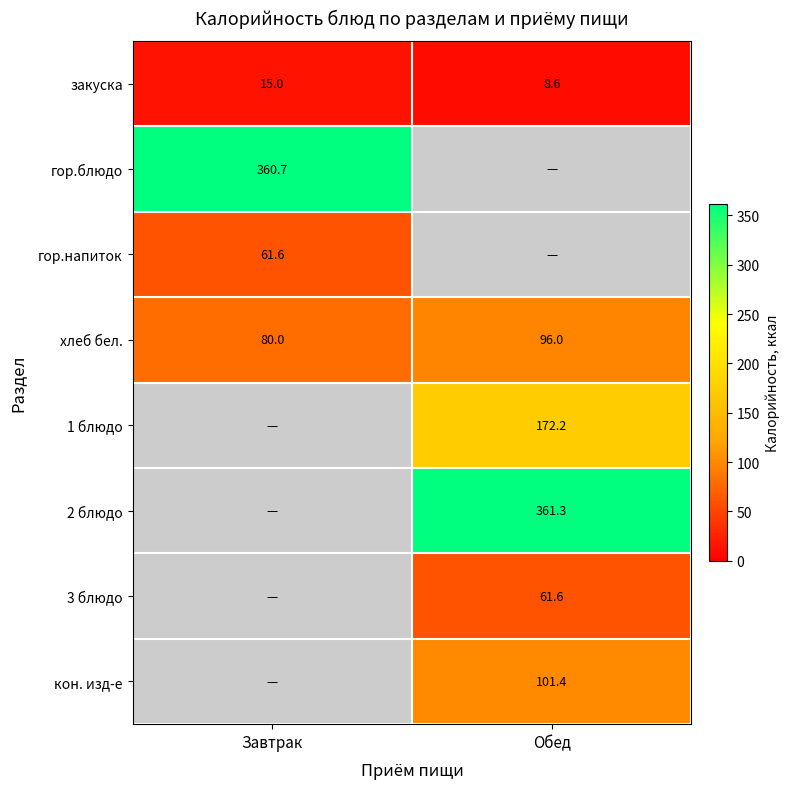

The хлеб бел. series shows 80.0 at Завтрак. True or false?

True